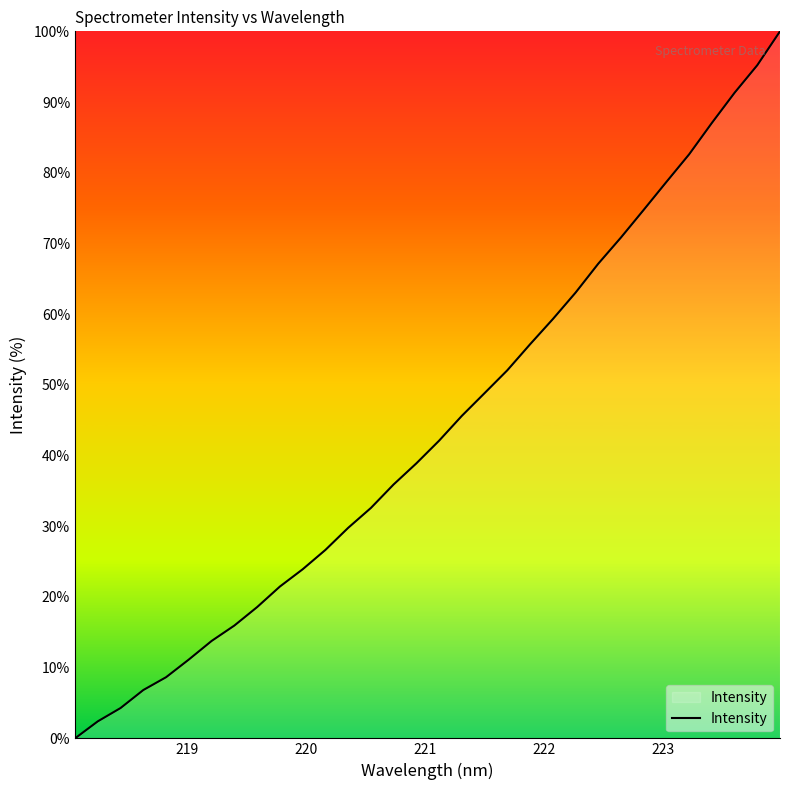

What is the difference between the maximum and minimum values?

100.0